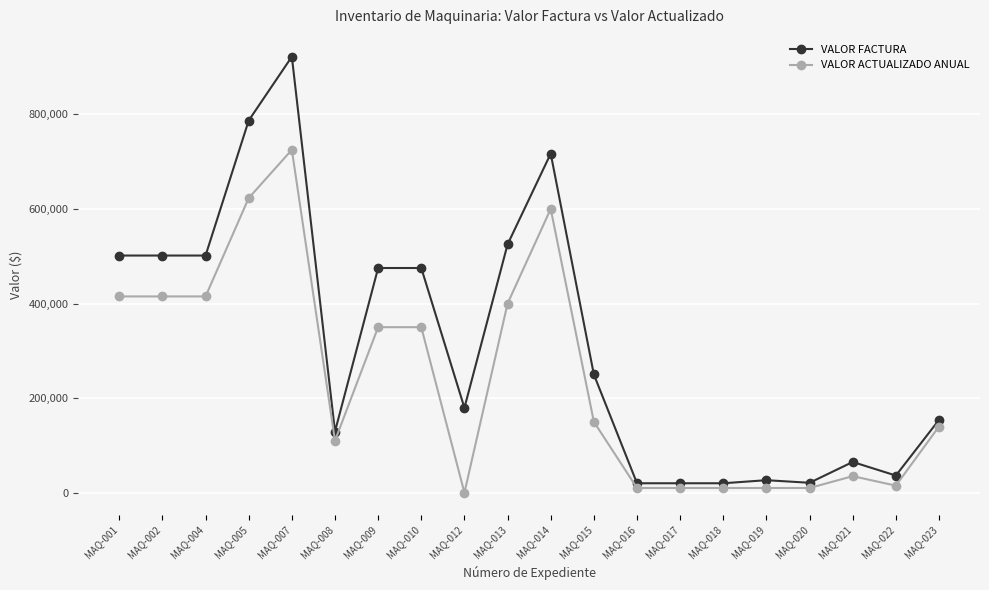

The value of VALOR FACTURA at MAQ-008 is 207151.5. True or false?

False